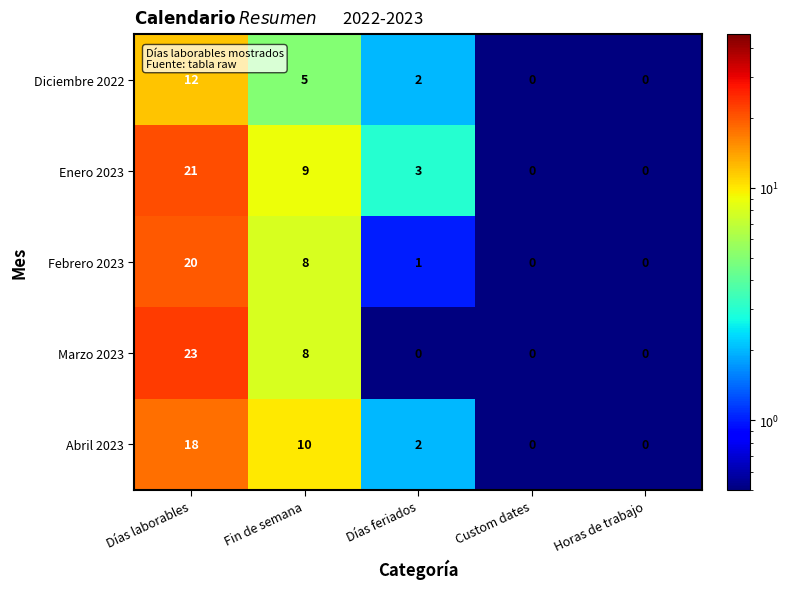

Reading left to right, extract all data points from this chart.

Diciembre 2022: 12	5	2	0	0
Enero 2023: 21	9	3	0	0
Febrero 2023: 20	8	1	0	0
Marzo 2023: 23	8	0	0	0
Abril 2023: 18	10	2	0	0